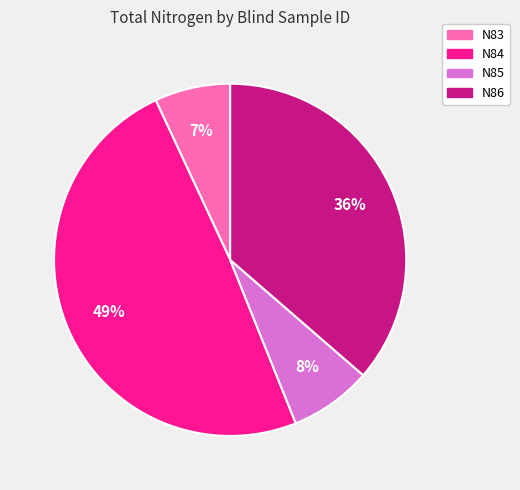

Rank the categories by value from lowest to highest.

N83, N85, N86, N84